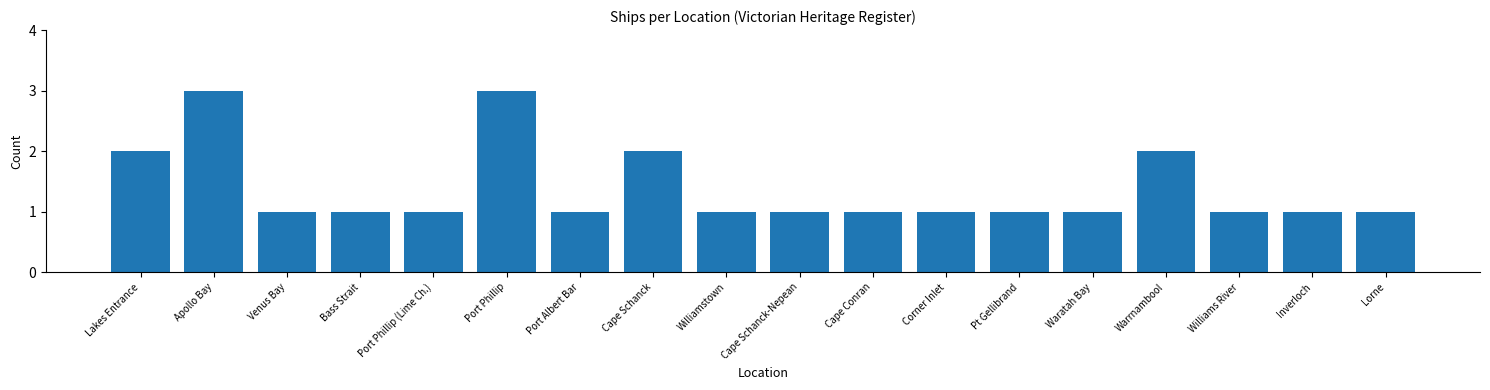

What is the difference between the second highest and second lowest values?

2